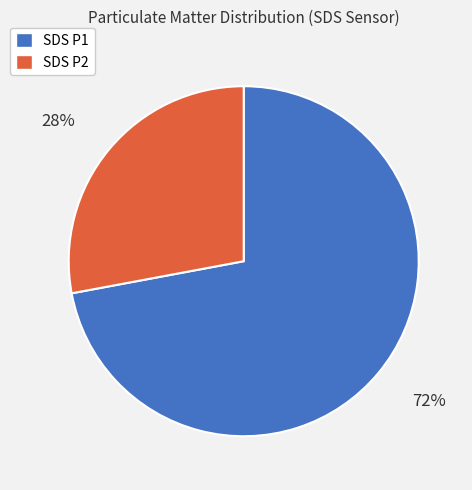

How many slices are in this pie chart?

2